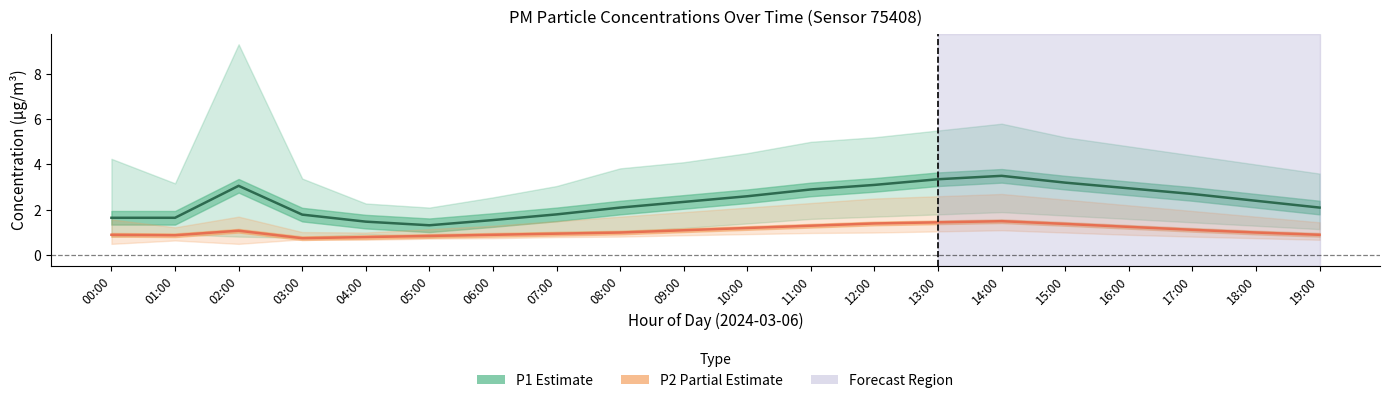

Where is the first local minimum for P1 (Estimate)?

05:00